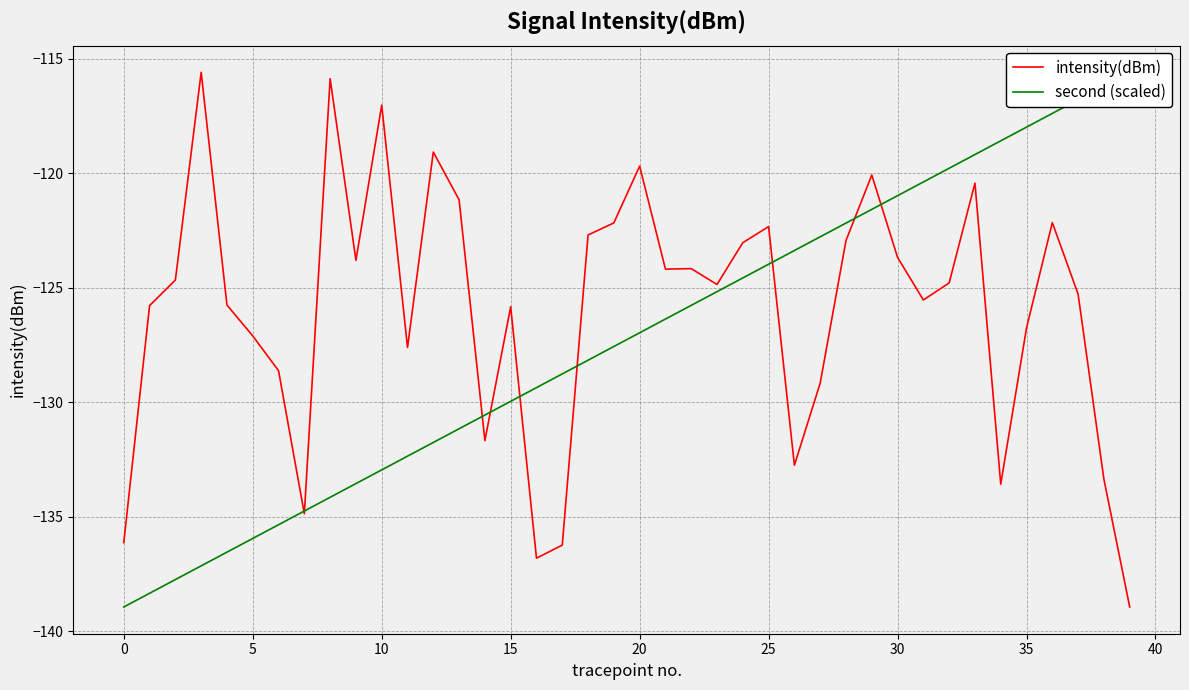

List the series in order of their overall mean, lowest first.

second (scaled), intensity(dBm)